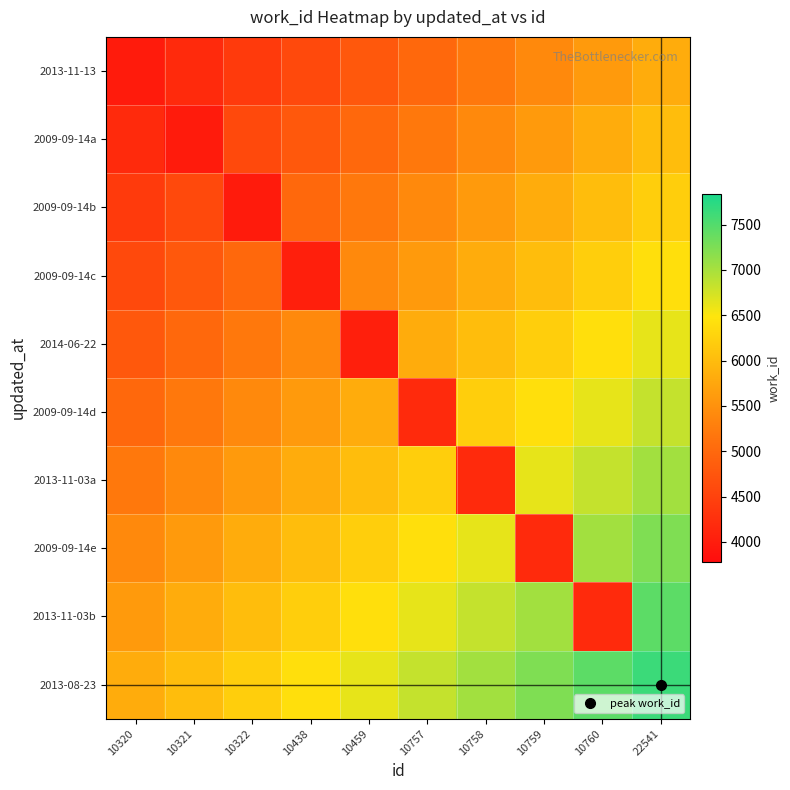

At how many categories does at least one series exceed 7461?

1